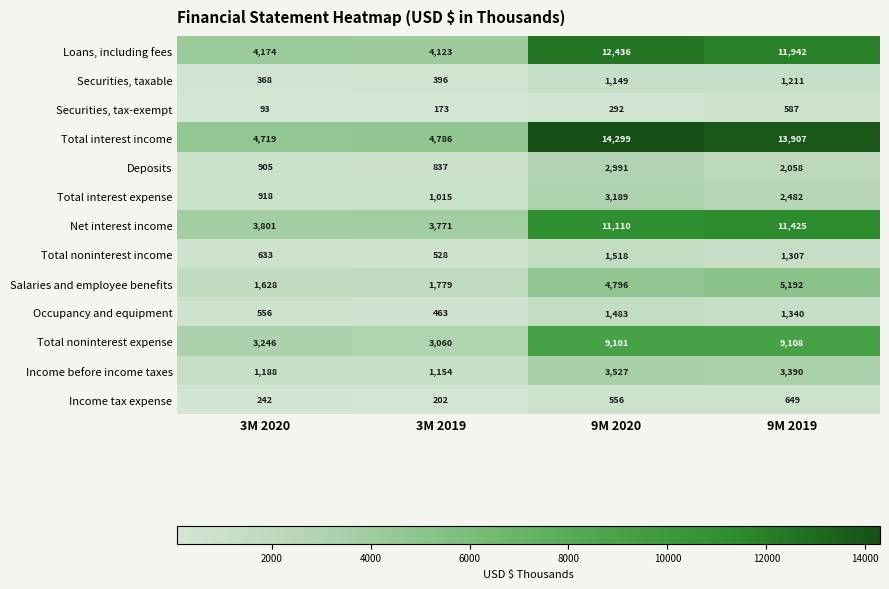

Read the Loans, including fees value at 3M 2020, to the nearest 50.

4150